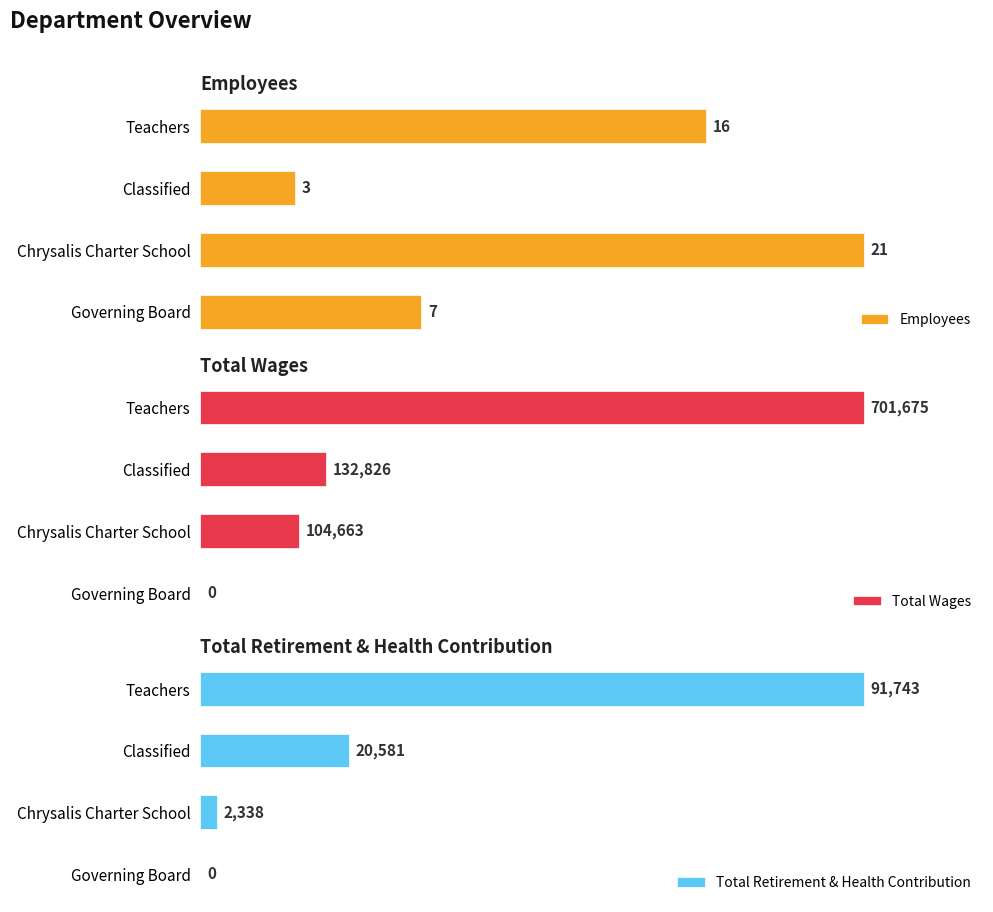

What is the difference between the second highest and second lowest values in the Total Wages series?

28163